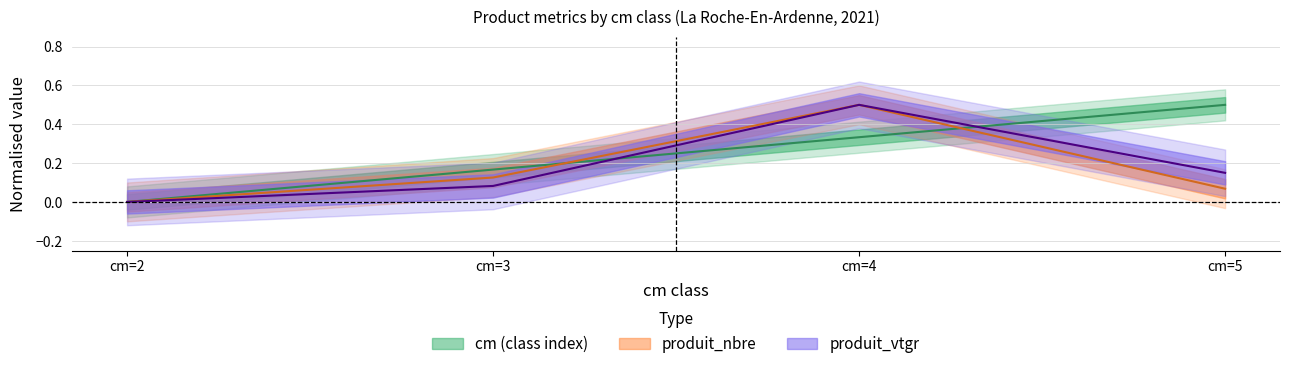

What value does the produit_nbre series have at cm=5?

0.1